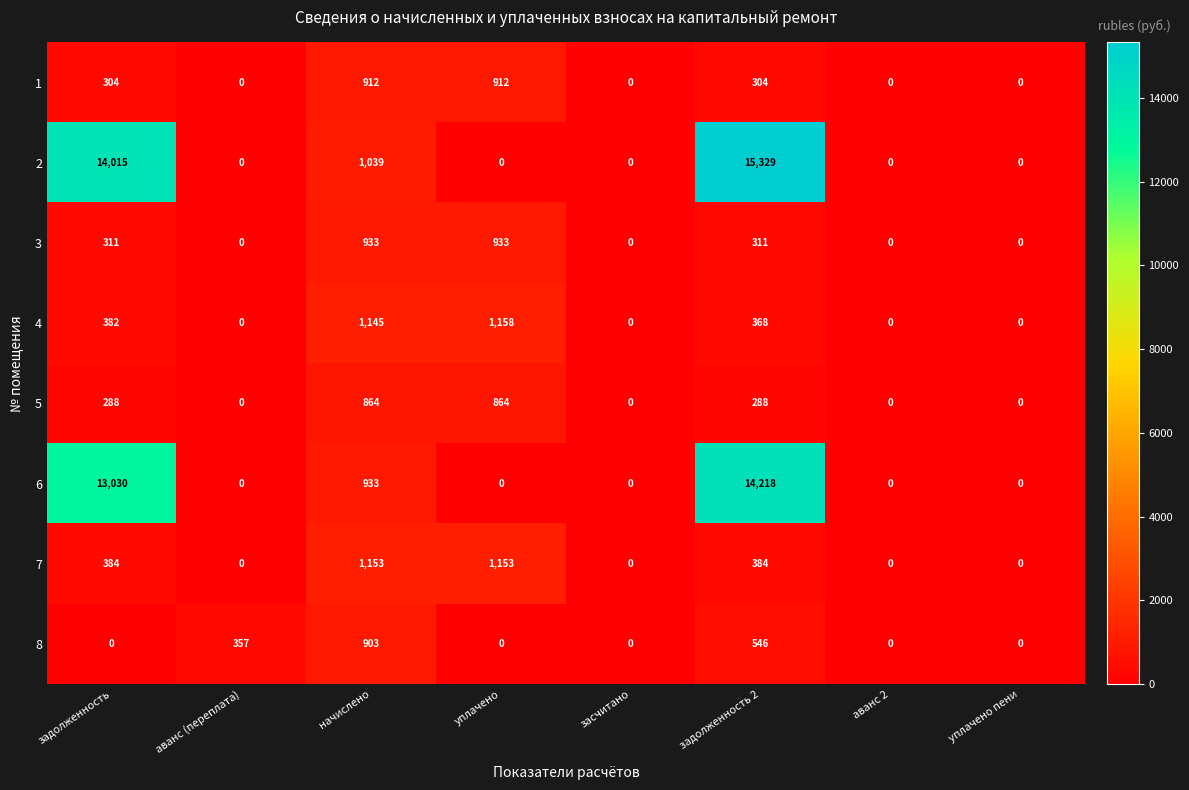

Which series has the largest total across all categories?

2